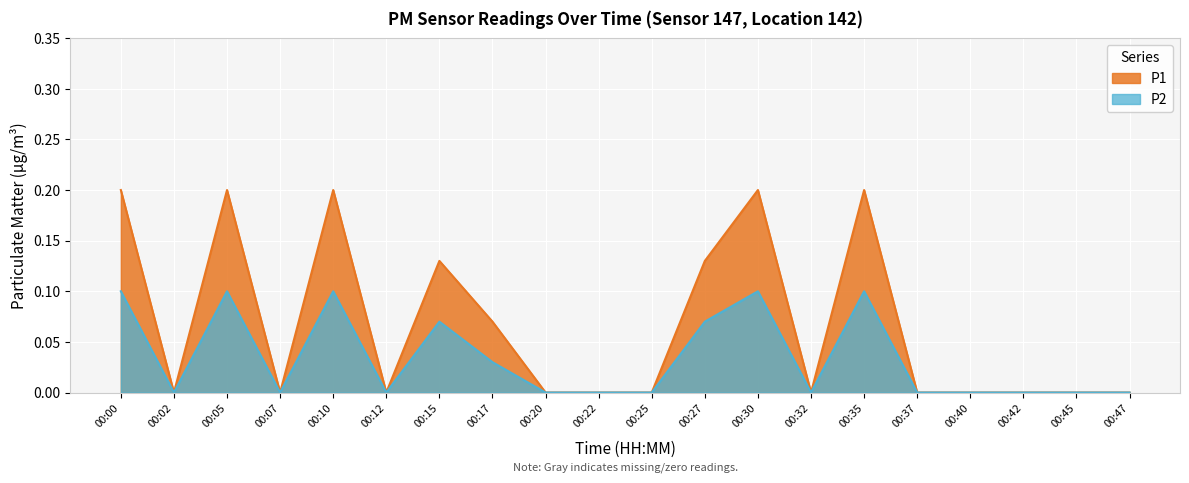

True or false: P2 and P1 intersect in this chart.

False